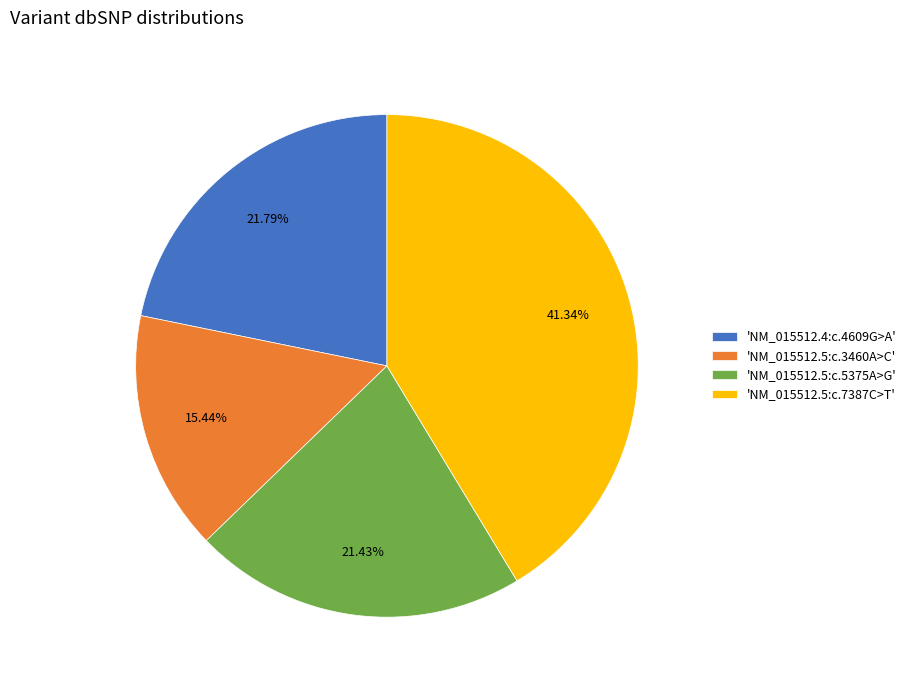

Is there any slice that represents more than half of the pie?

No